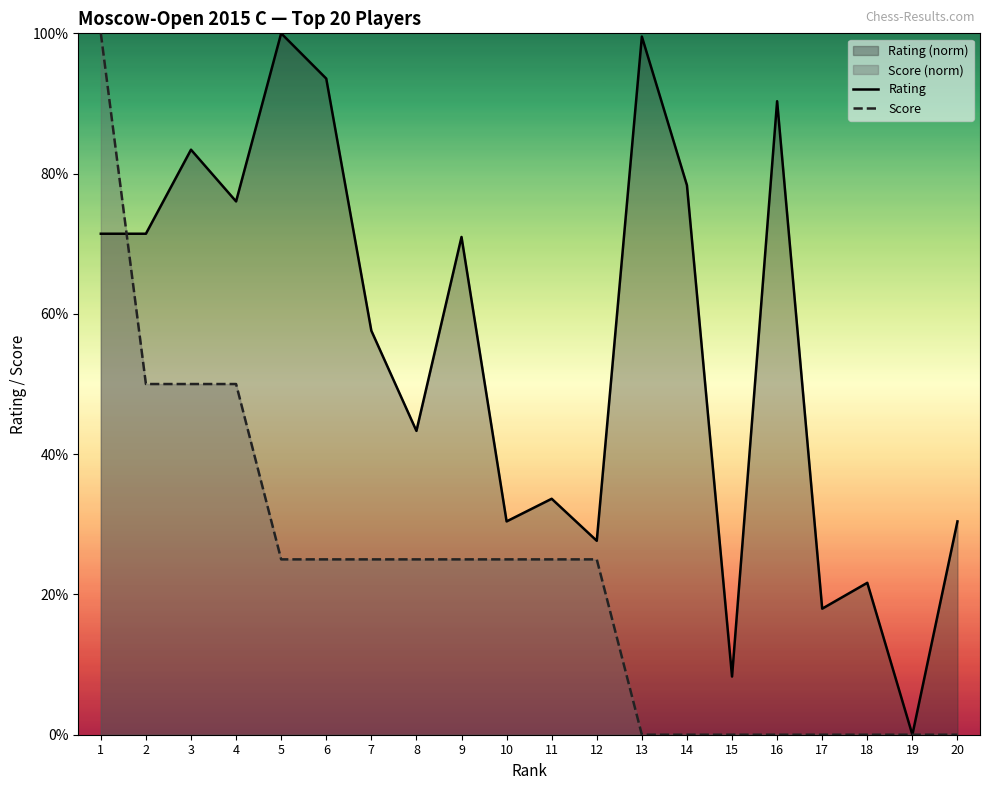

Where is Rating nearest to the value 50?

8